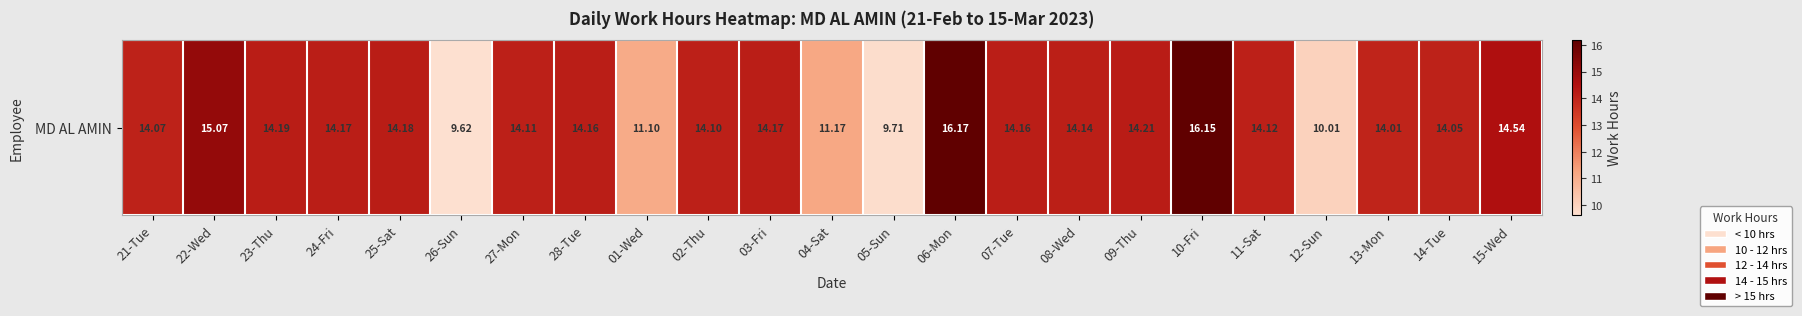

What is the difference between the values at 26-Sun and 24-Fri?

4.6